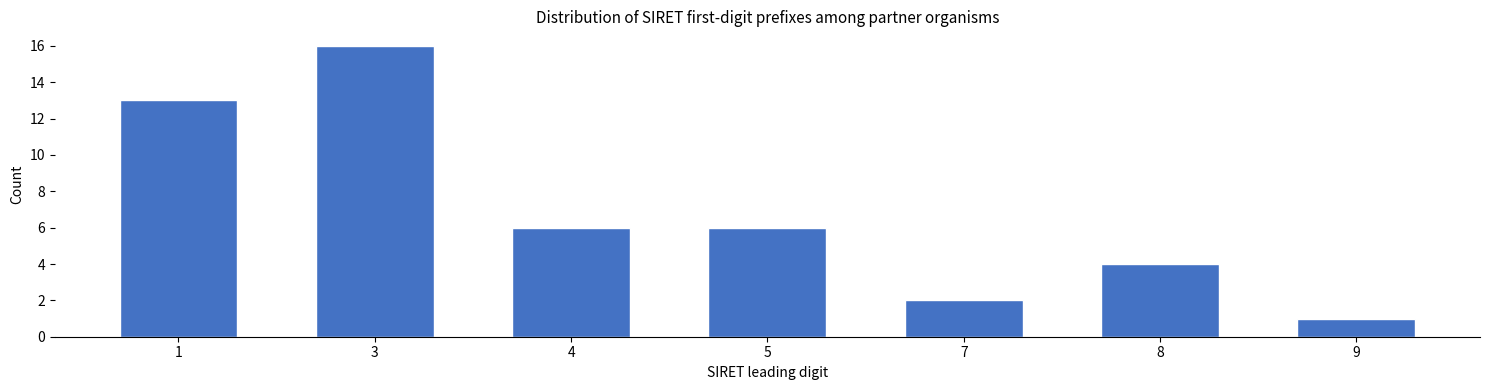

Reading right to left, what are all the values shown in this chart?

1	4	2	6	6	16	13